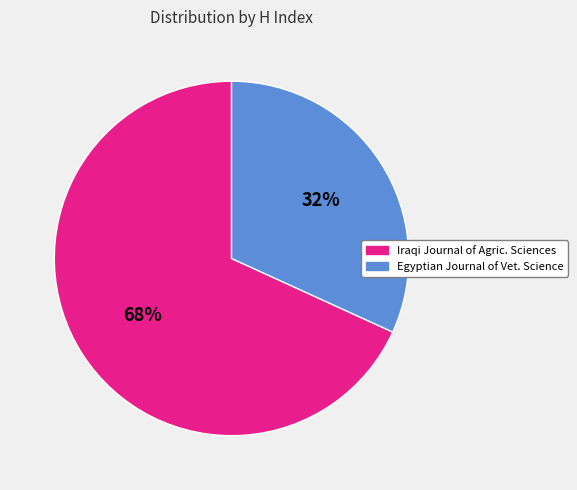

To the nearest percent, what is the average slice percentage?

50%